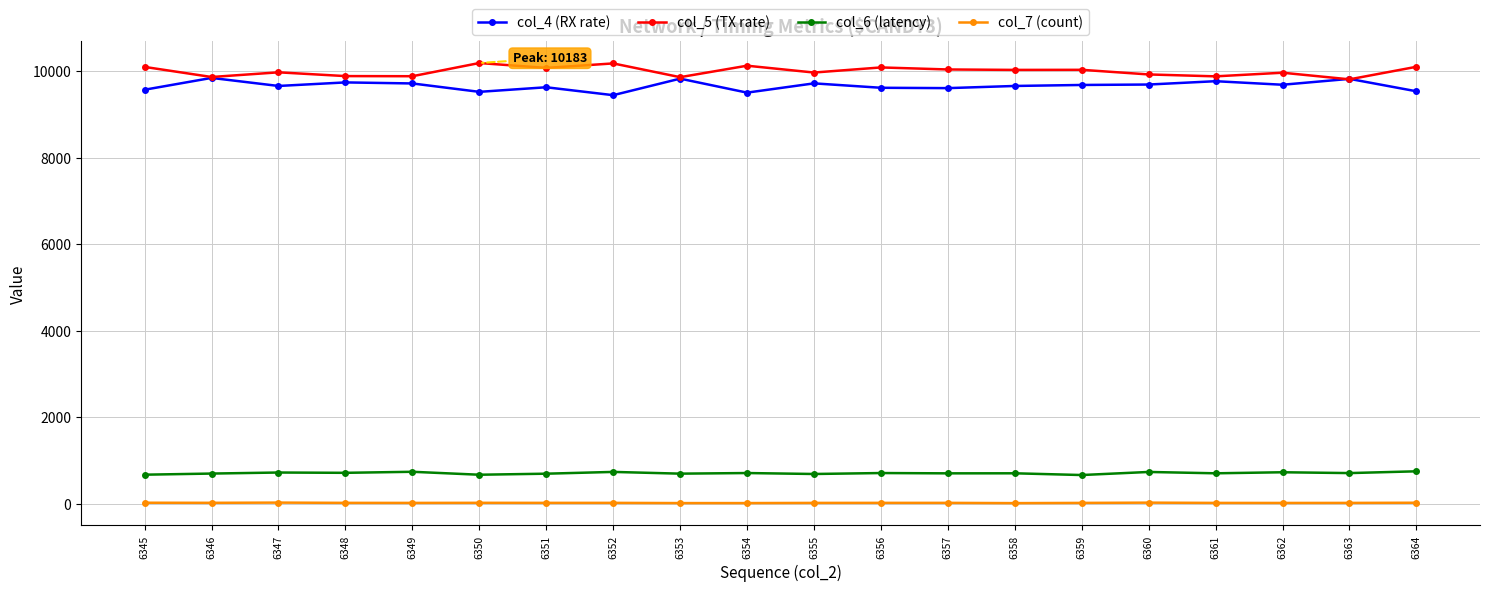

In col_4 (RX rate), how many points are lower than both neighbors (excluding endpoints)?

6